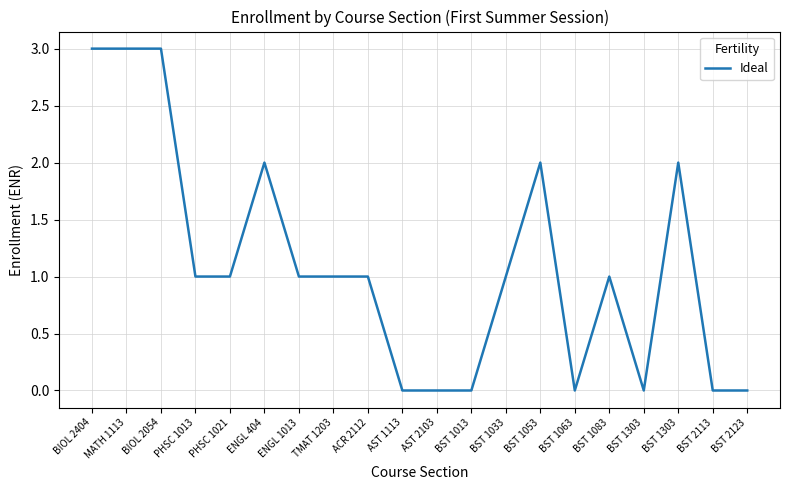

The chart shows a value of 1 at BST 1083. True or false?

True